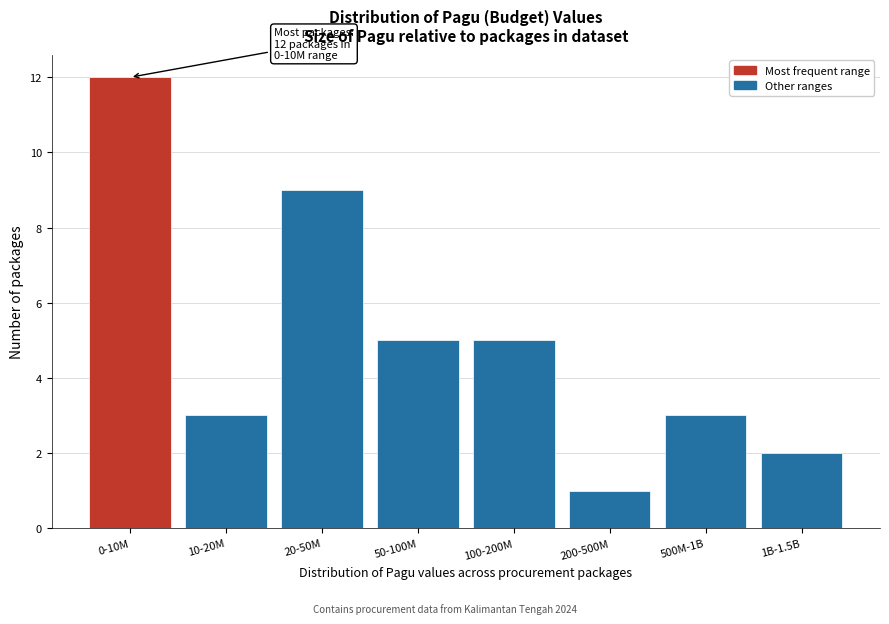

Reading left to right, list all the values displayed in this chart.

0-10M=12	10-20M=3	20-50M=9	50-100M=5	100-200M=5	200-500M=1	500M-1B=3	1B-1.5B=2